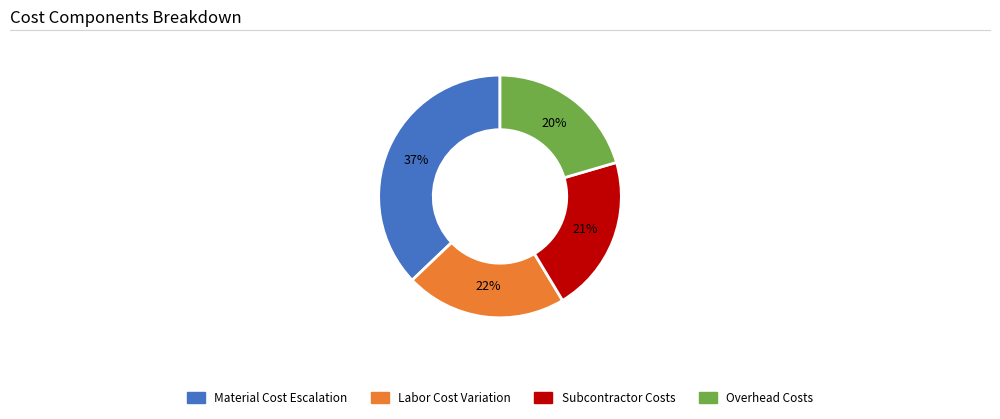

Is there a majority slice in this chart?

No